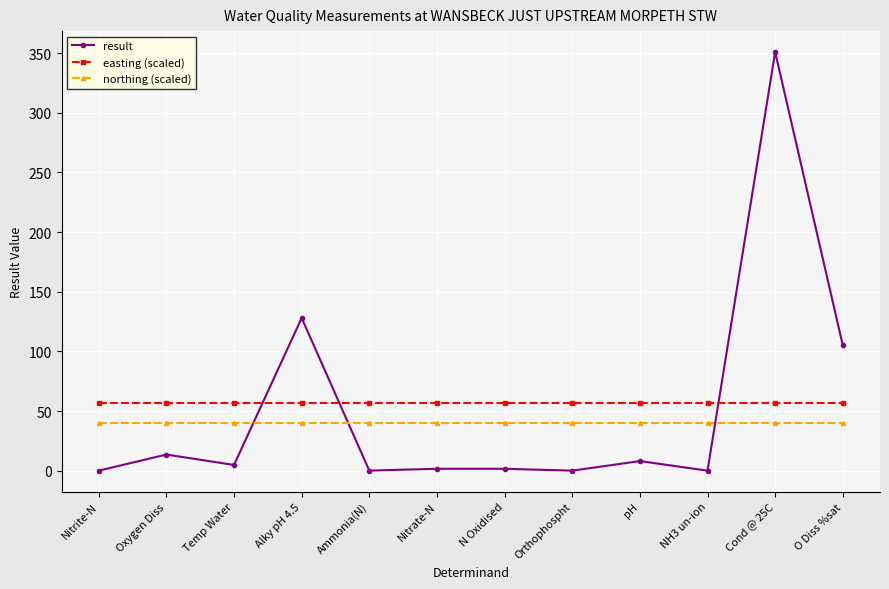

What position from the left is Temp Water?

3